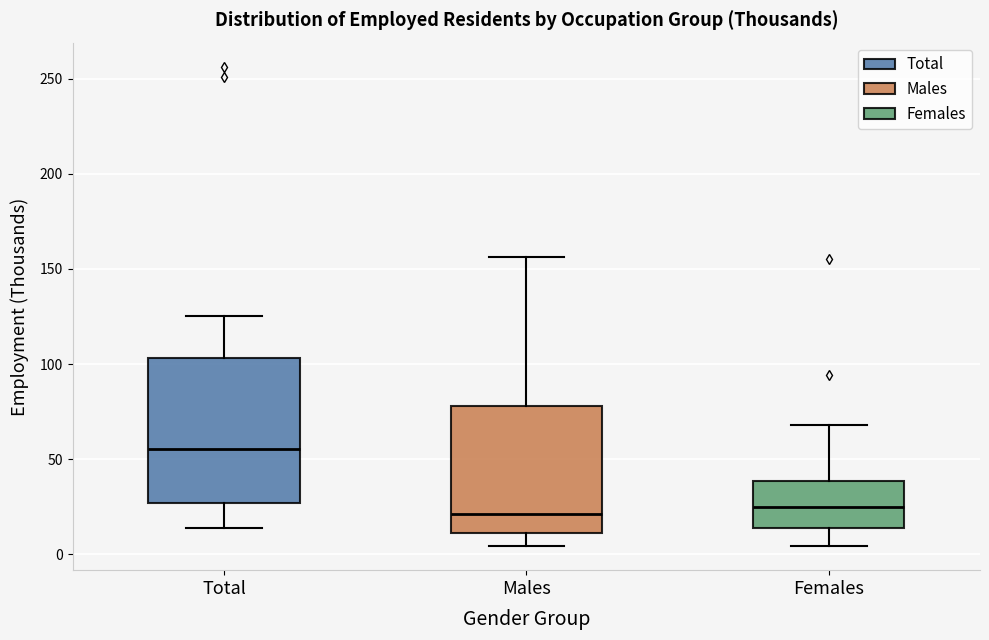

Which box is the tallest, from its lower edge to its upper edge?

Total